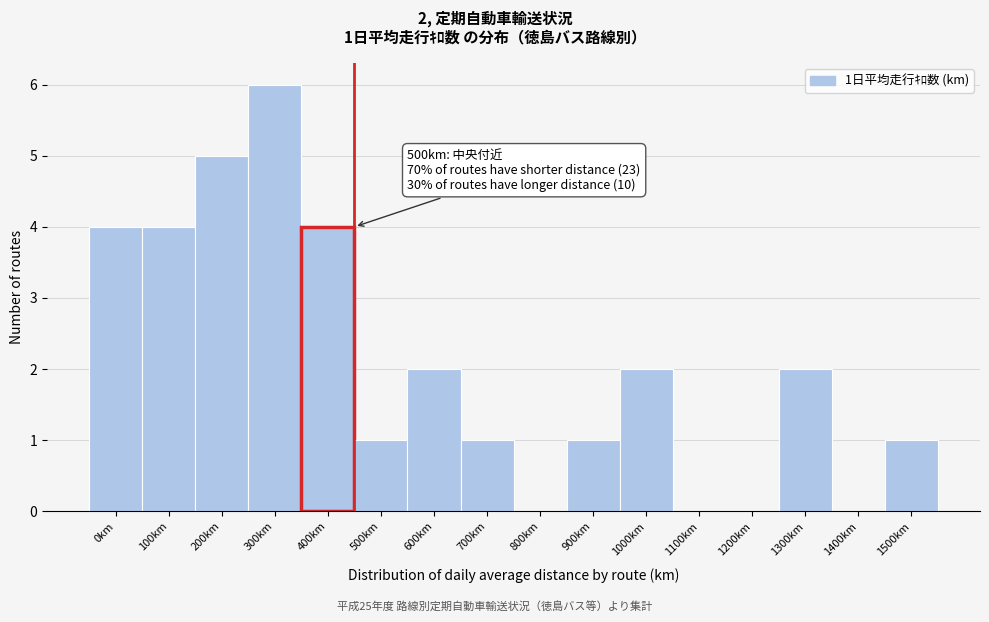

Reading right to left, transcribe all the data shown in this chart.

1500km=1	1400km=0	1300km=2	1200km=0	1100km=0	1000km=2	900km=1	800km=0	700km=1	600km=2	500km=1	400km=4	300km=6	200km=5	100km=4	0km=4